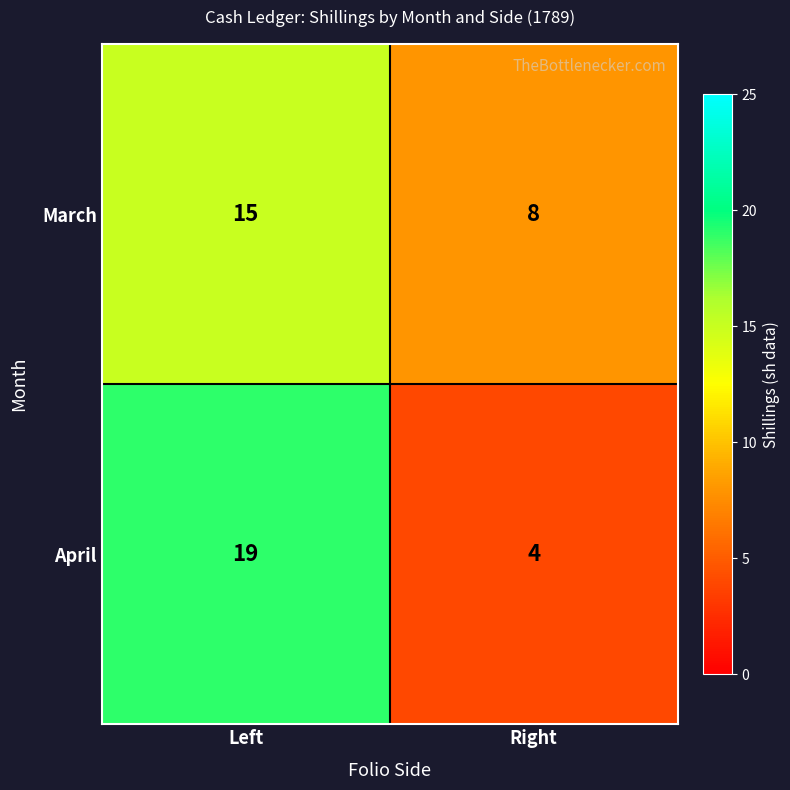

Reading right to left, transcribe all the data shown in this chart.

March: 8	15
April: 4	19